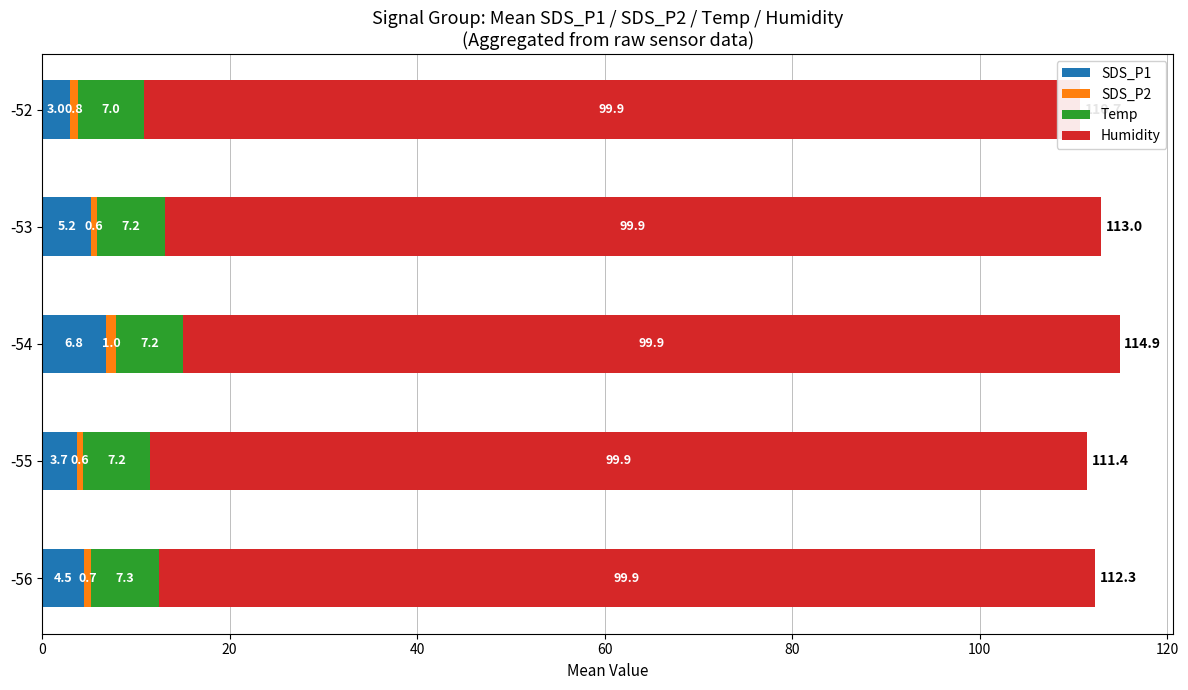

What is the difference between the maximum and minimum values in the SDS_P1 series?

3.8